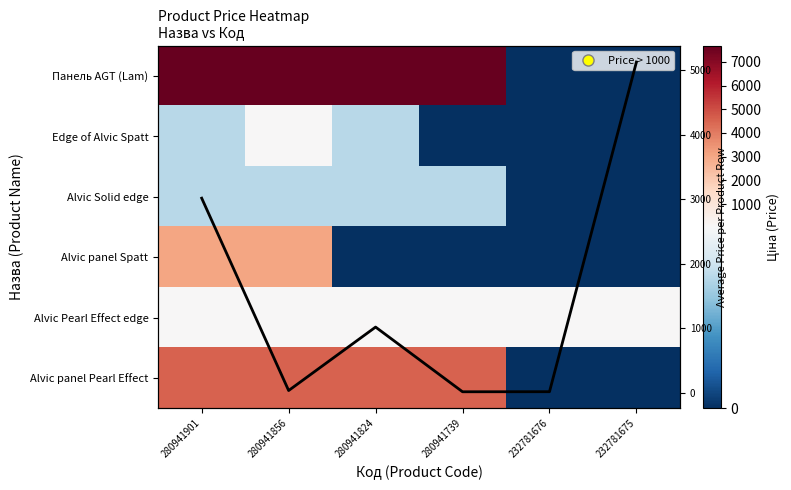

How many series are shown in this chart?

7